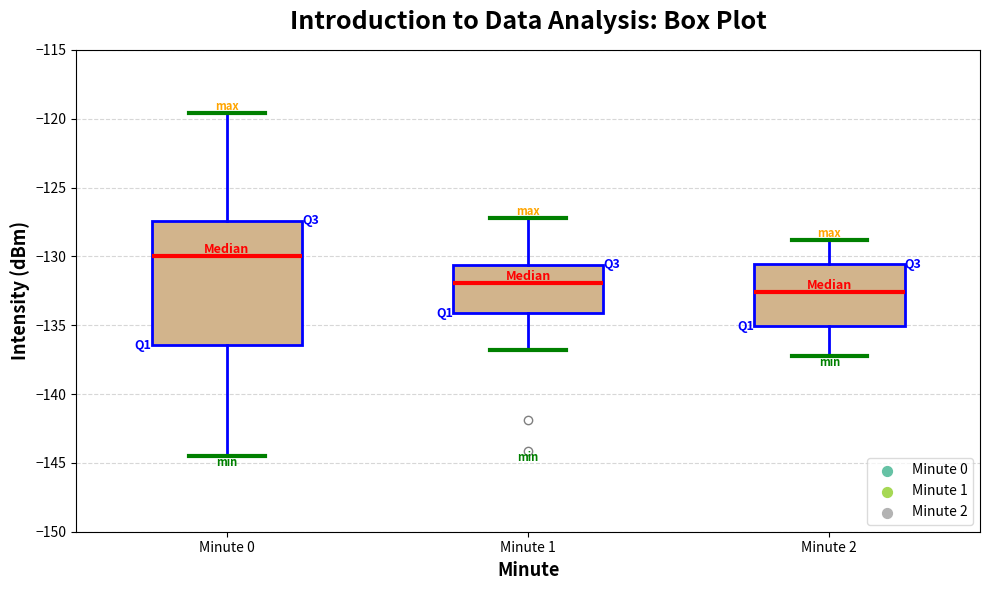

Which box is the tallest, from its lower edge to its upper edge?

Minute 0